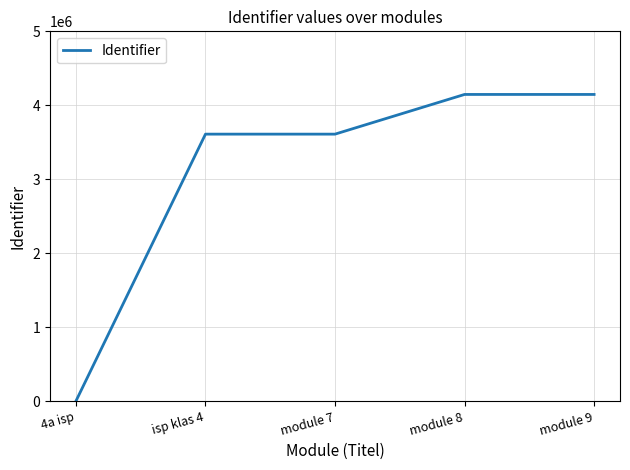

What is the change in value from 4a isp to module 7?

+3609854